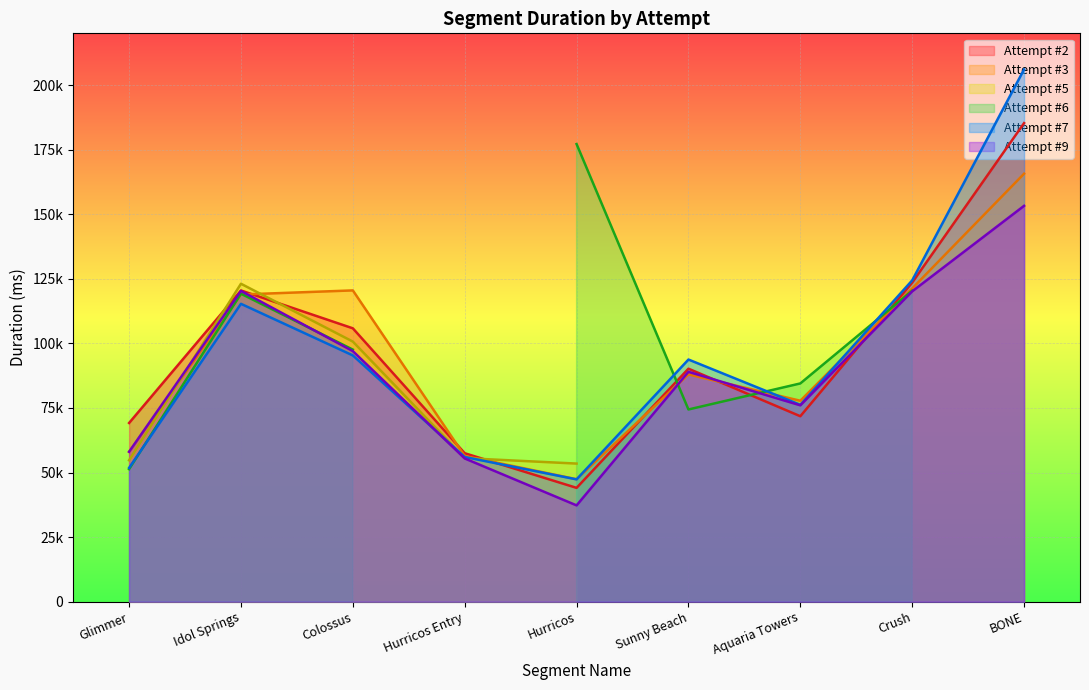

At which label does Attempt #9 reach its peak?

BONE